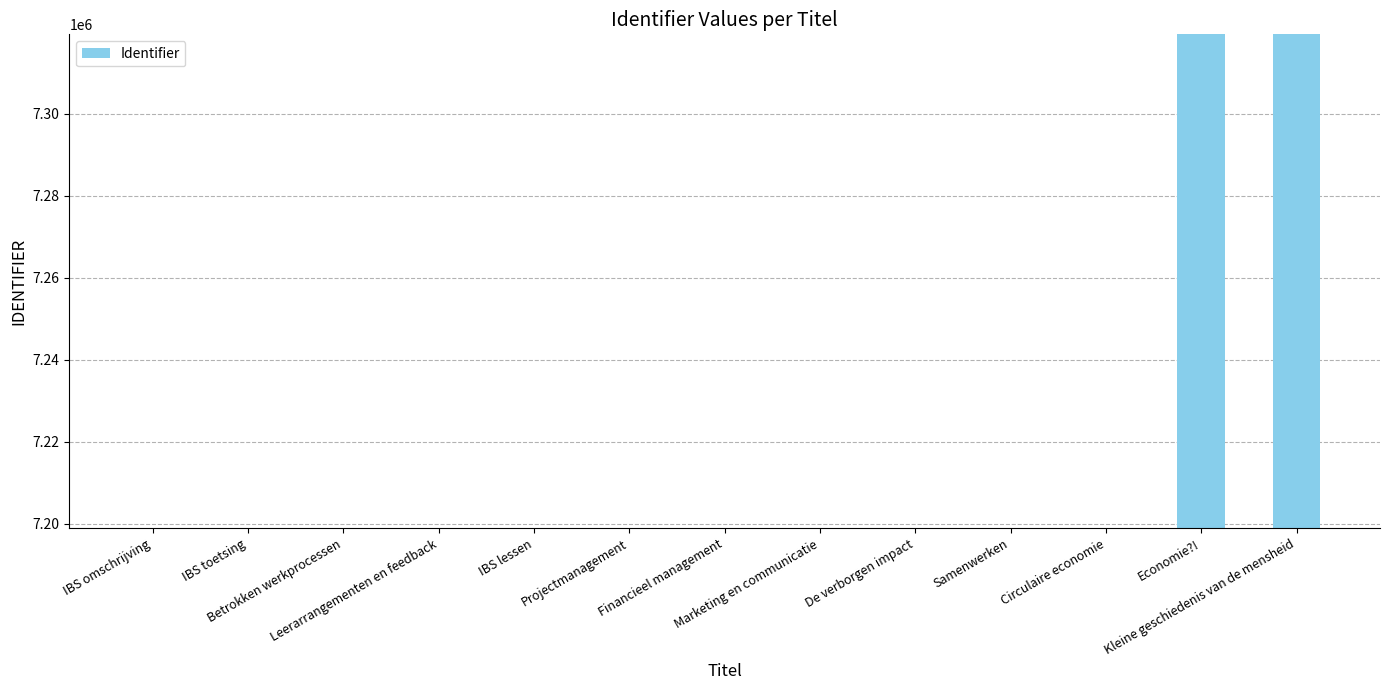

What position from the left is Marketing en communicatie?

8